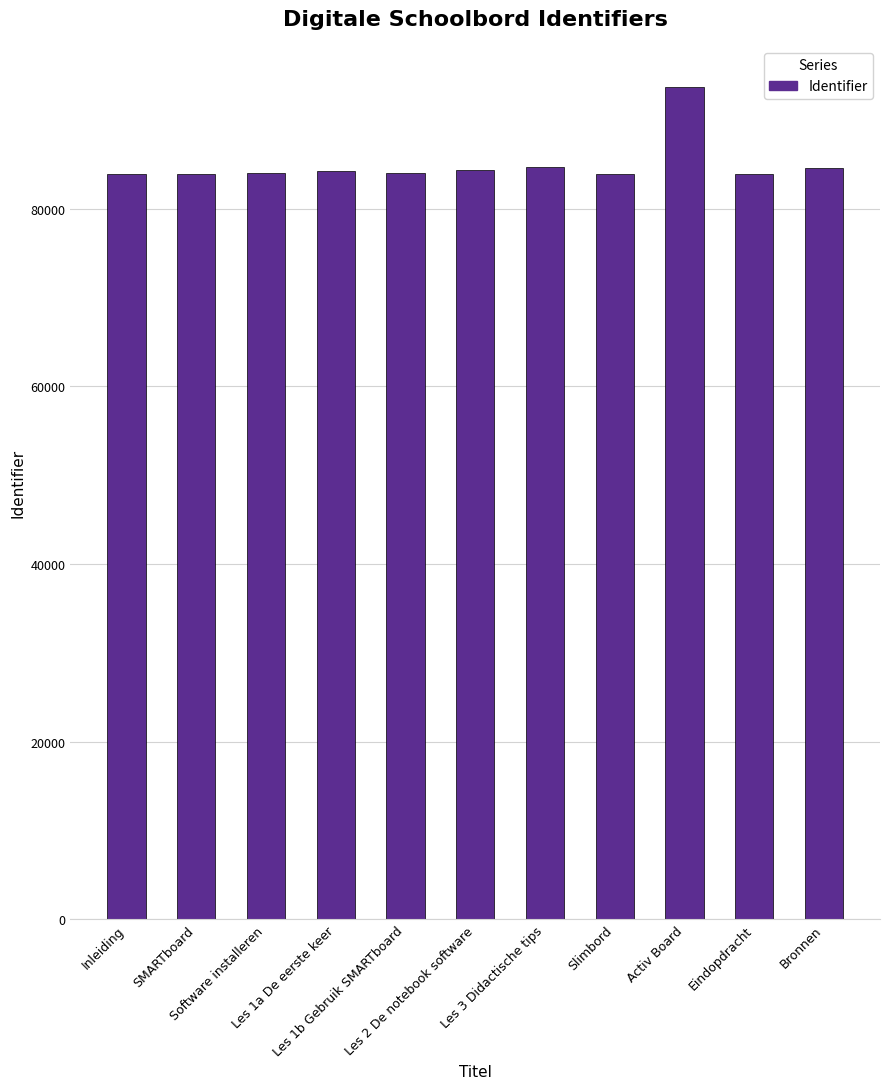

What is the average value?

85018